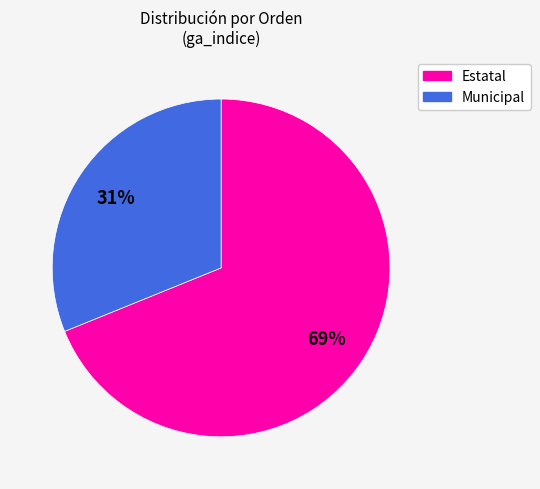

How many segments does this pie chart have?

2